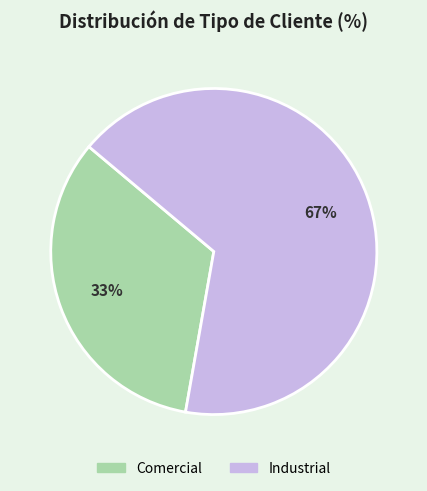

To the nearest percent, what is the average slice percentage?

50%